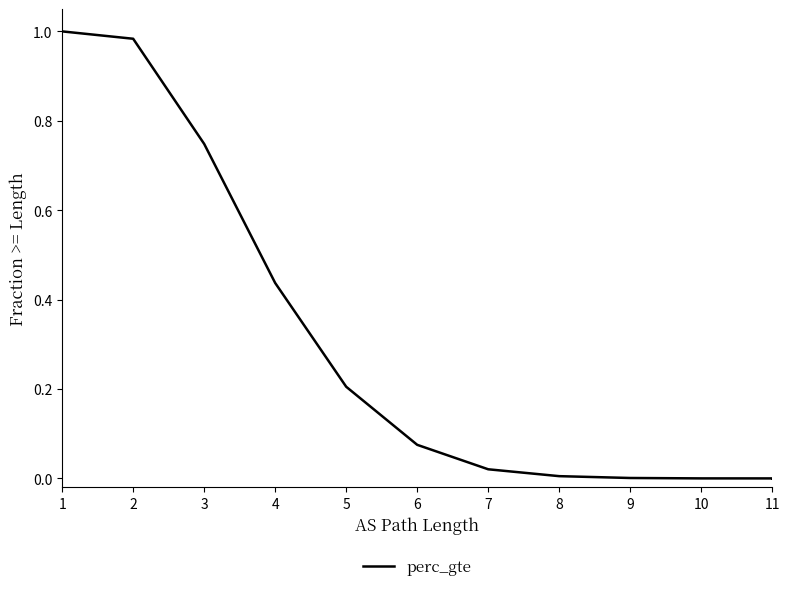

How many distinct data groups are displayed?

1